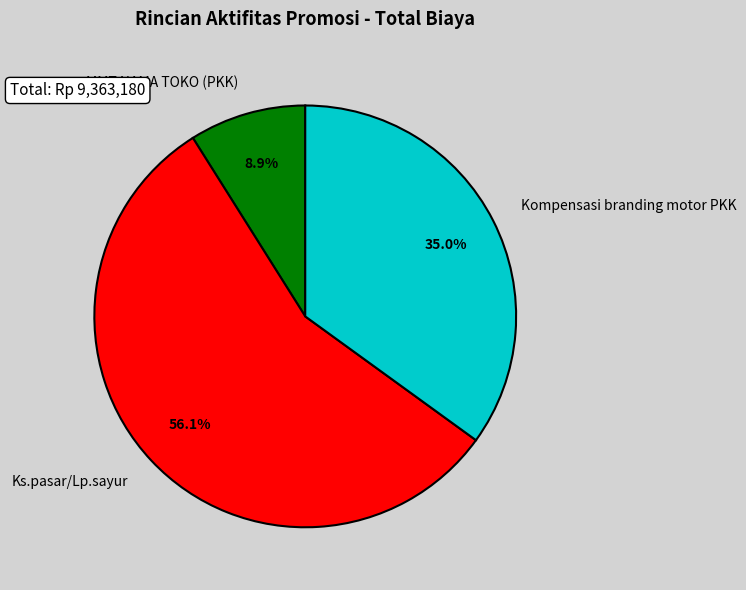

Count the number of slices in the pie.

3